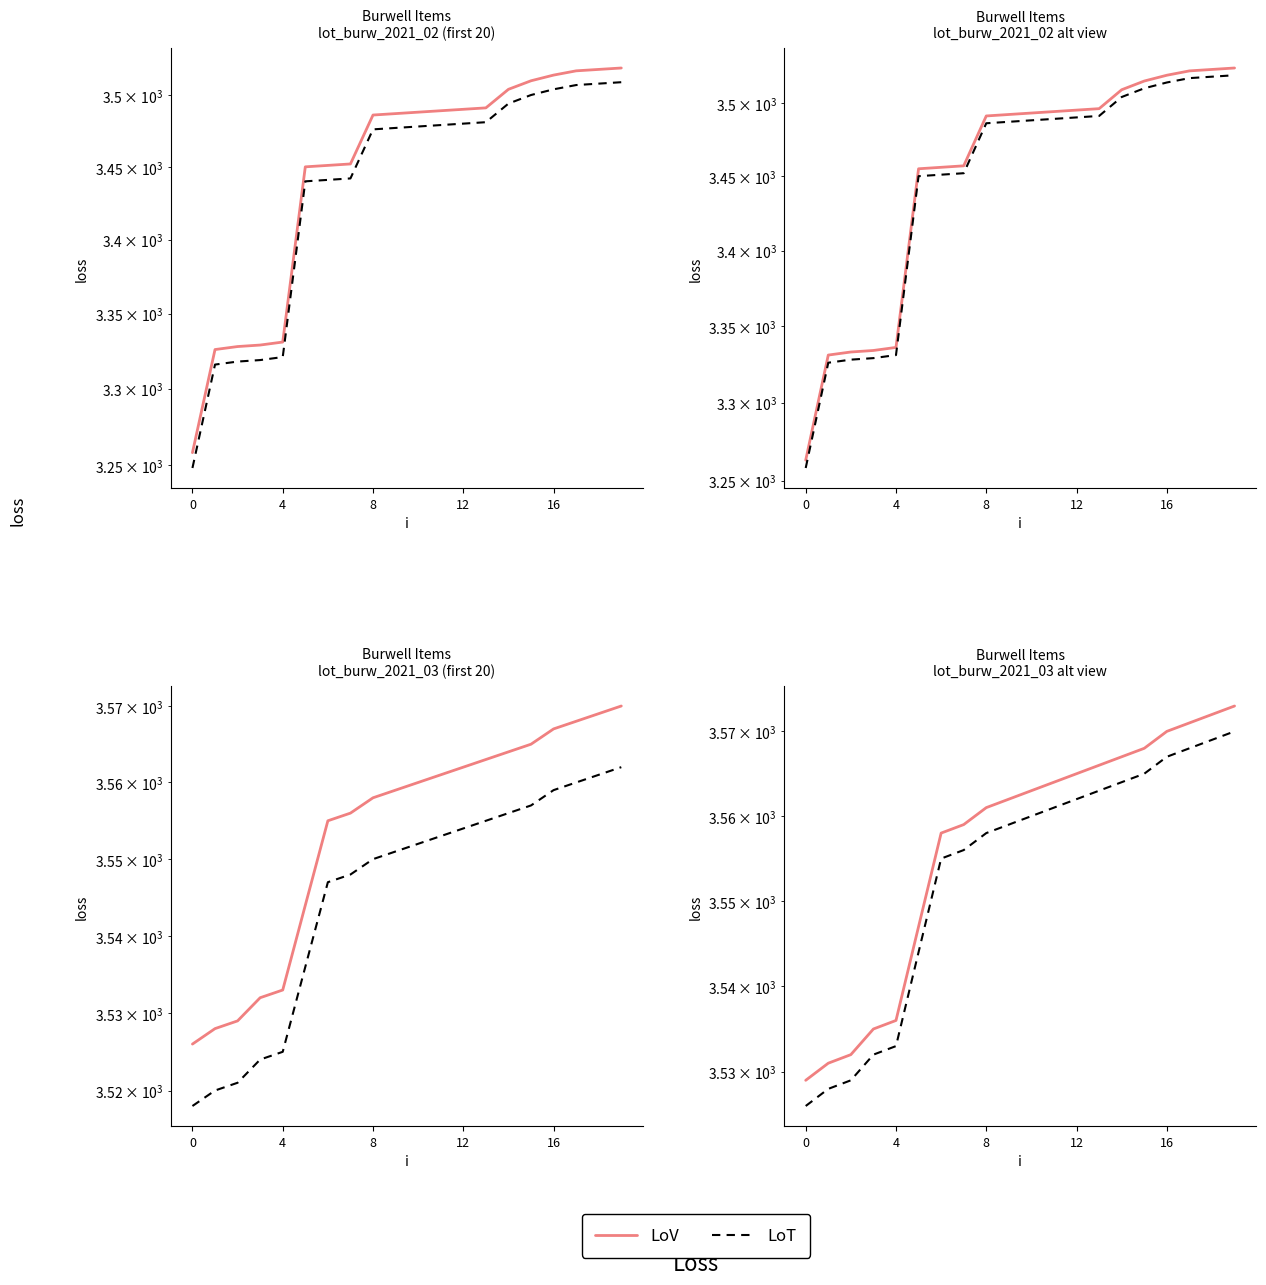

Where does the LoT series first go above 3560?

11